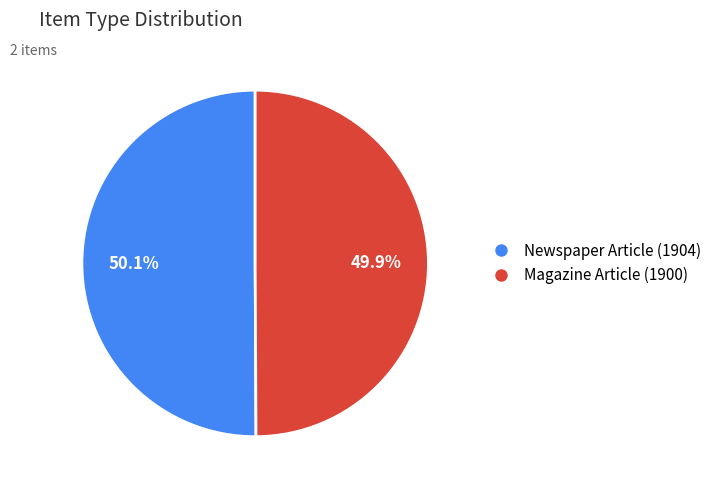

Count the number of slices in the pie.

2